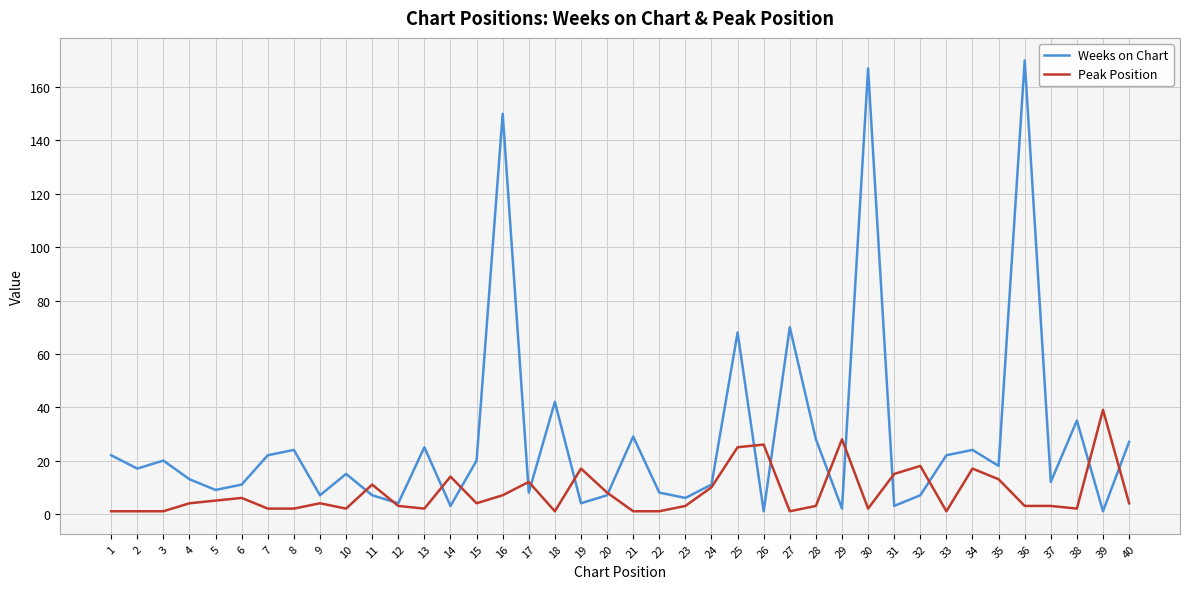

What are all the series names shown in the legend?

Weeks on Chart, Peak Position